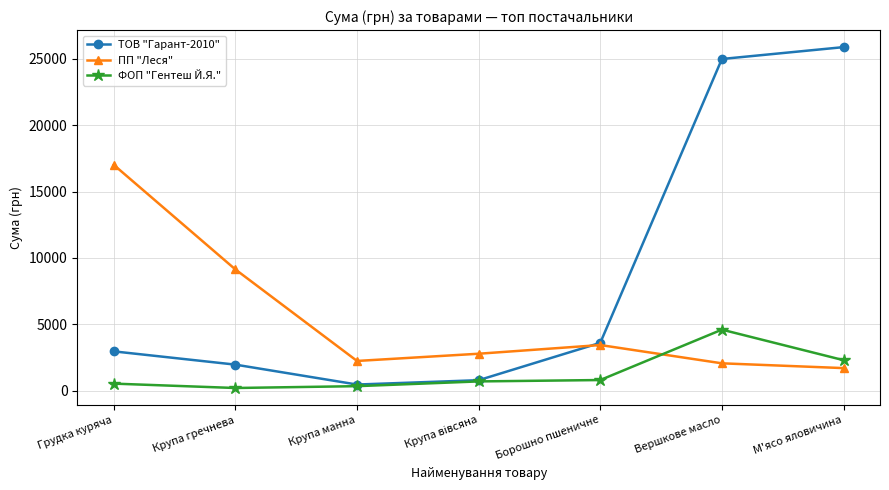

Does the chart display data point markers on the line(s)?

Yes